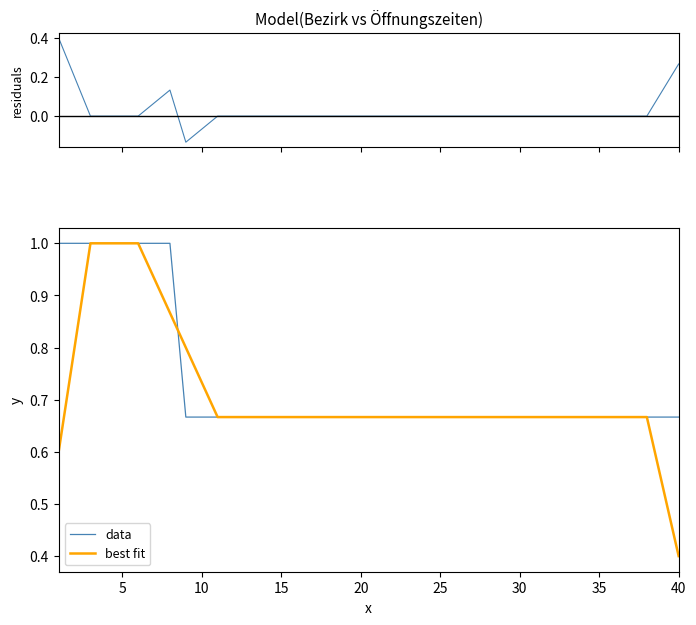

The value of best fit at 40 is 0.4. True or false?

True